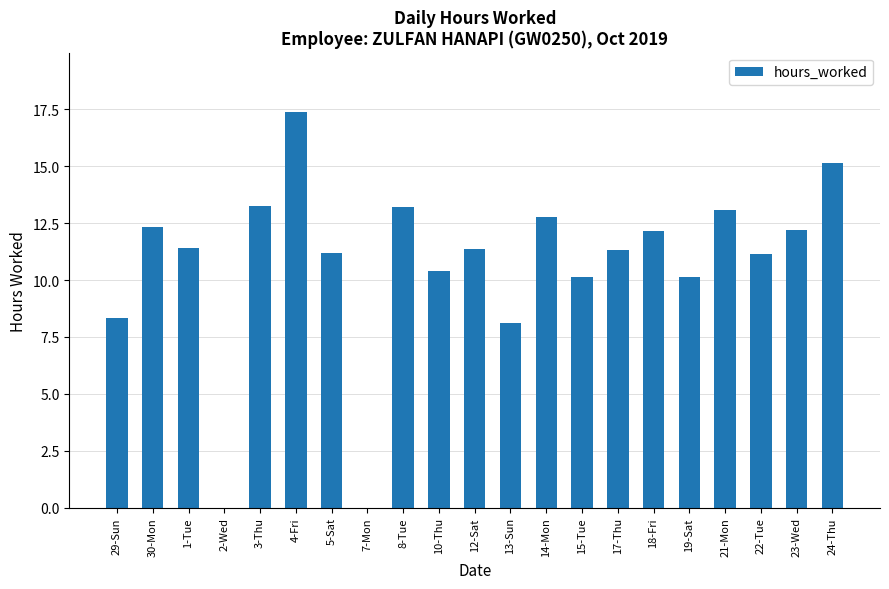

What value does the data have at 18-Fri?

12.2